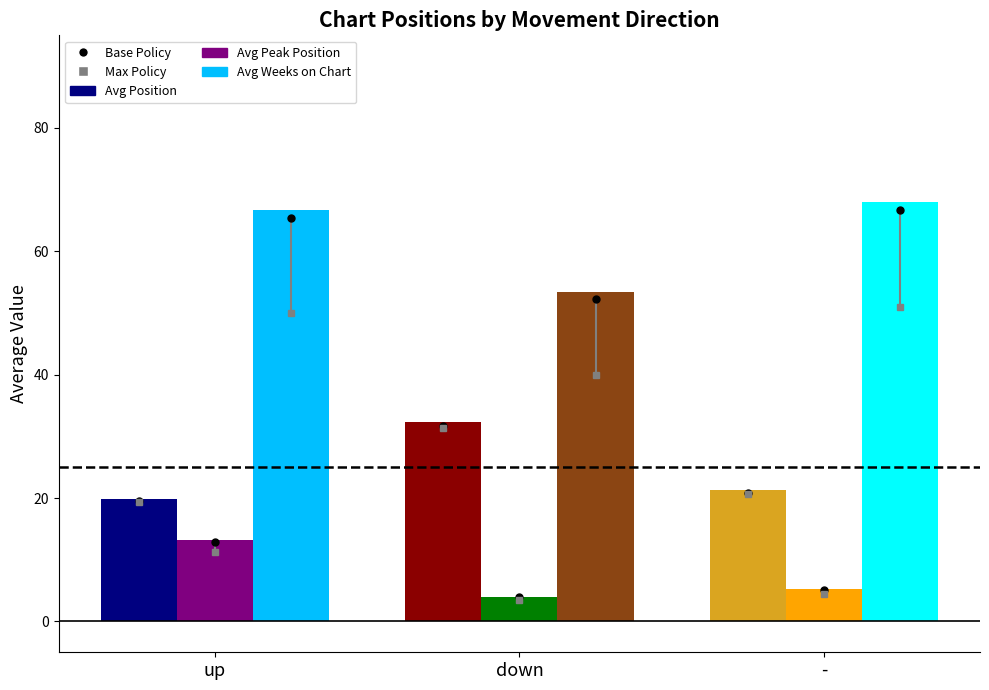

The value of Avg Weeks on Chart at - is 105.6. True or false?

False